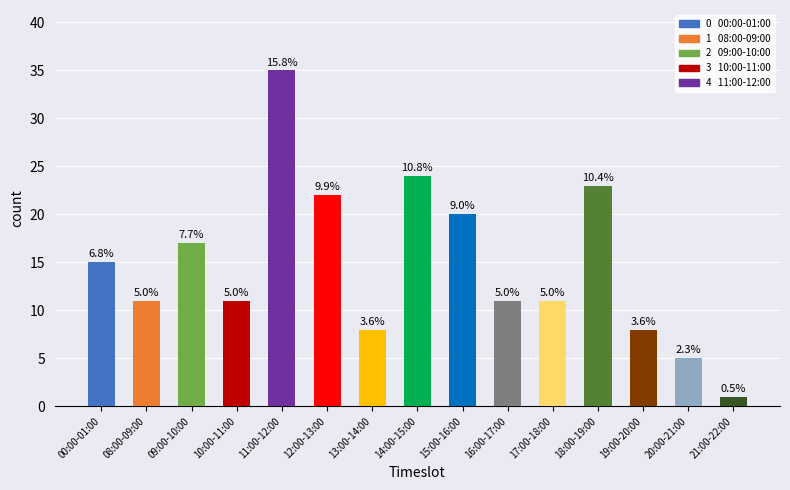

Count the number of data series in this chart.

1